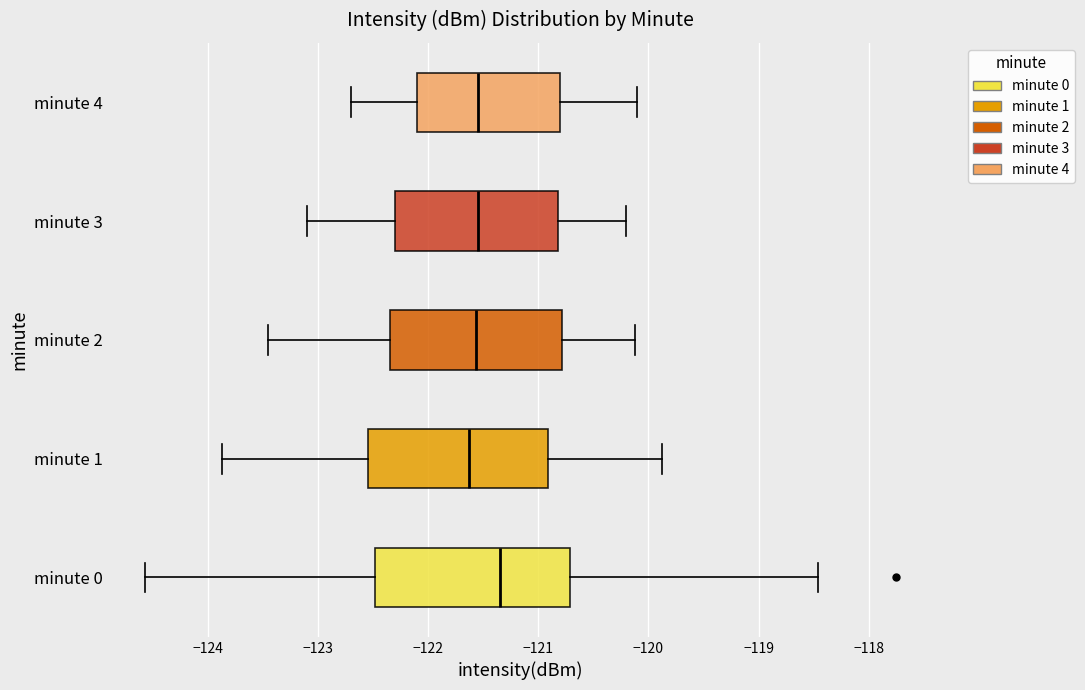

Reading bottom to top, transcribe this box plot: for each box, give where its median line is, the range the box spans, and where its two whiskers end, as read against the x-axis. The values are not printed on the chart, so give them approximately, as read against the axis.

minute 0: median -121.4, box -122.5 to -120.7, whiskers -124.6 to -118.5
minute 1: median -121.6, box -122.5 to -120.9, whiskers -123.9 to -119.9
minute 2: median -121.6, box -122.3 to -120.8, whiskers -123.5 to -120.1
minute 3: median -121.5, box -122.3 to -120.8, whiskers -123.1 to -120.2
minute 4: median -121.5, box -122.1 to -120.8, whiskers -122.7 to -120.1